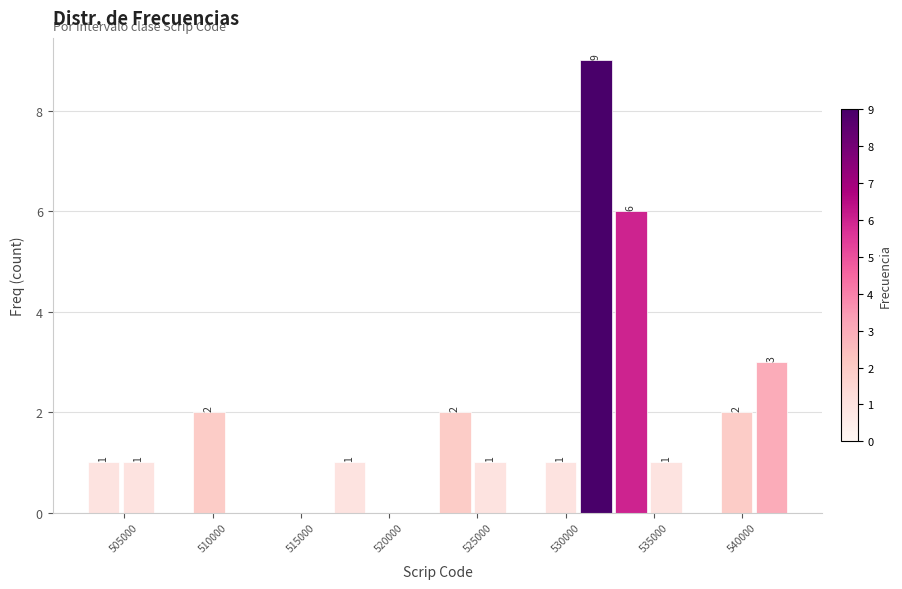

Around what value on the x-axis is the tallest bar? Give the approximate position of its centre, as read against the axis.

531500